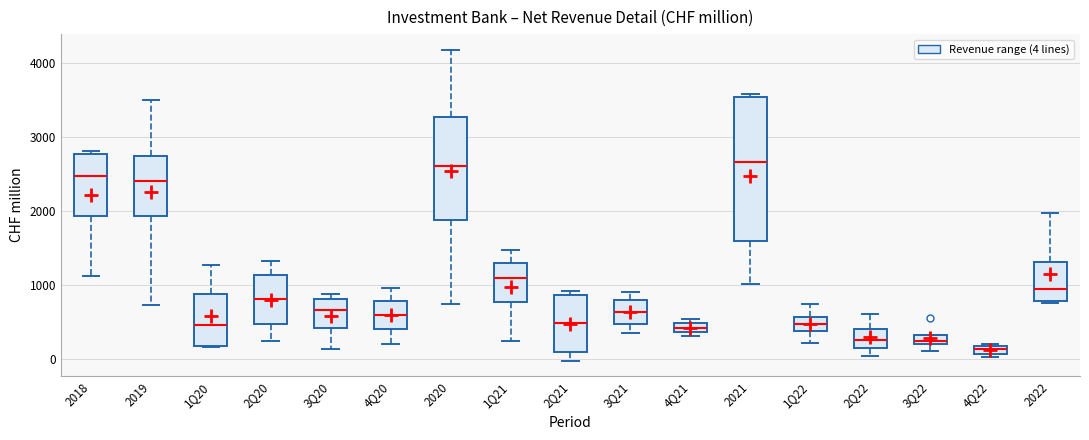

Where is the upper edge of the box for 3Q22 on the y-axis? The values are not printed on the chart, so give them approximately, as read against the axis.

300